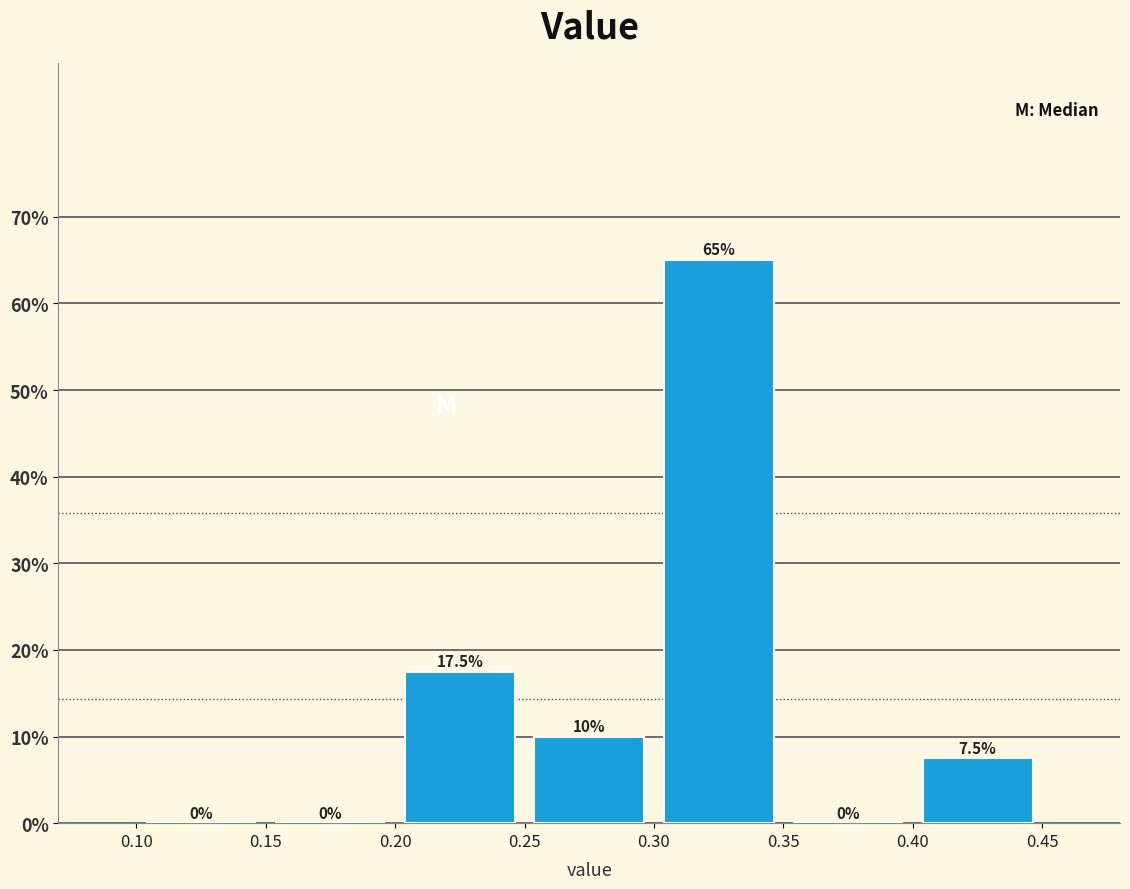

What is the height of the bar covering 0.40 to 0.45 on the x-axis?

7.5